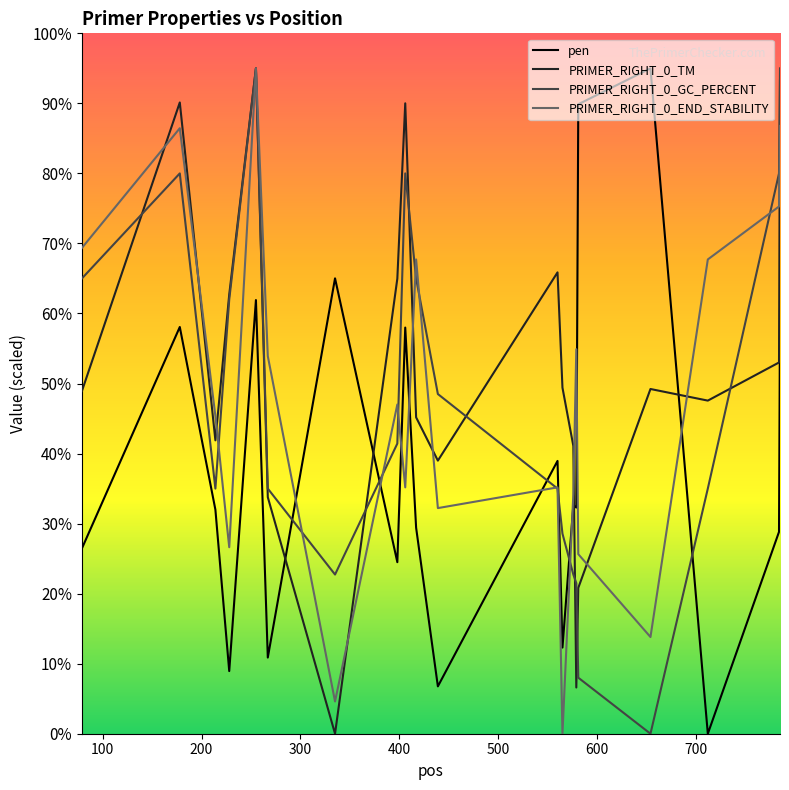

What is the highest value of the PRIMER_RIGHT_0_TM series?

95.0